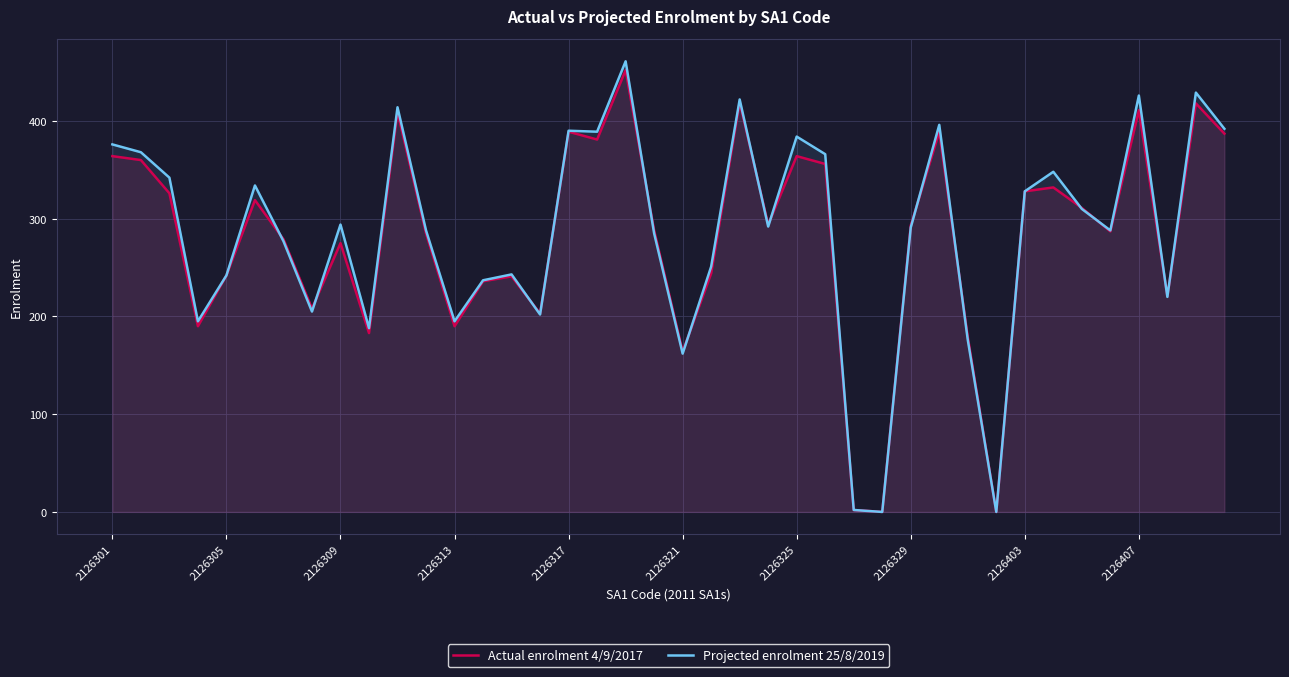

What is the greatest value displayed?

461